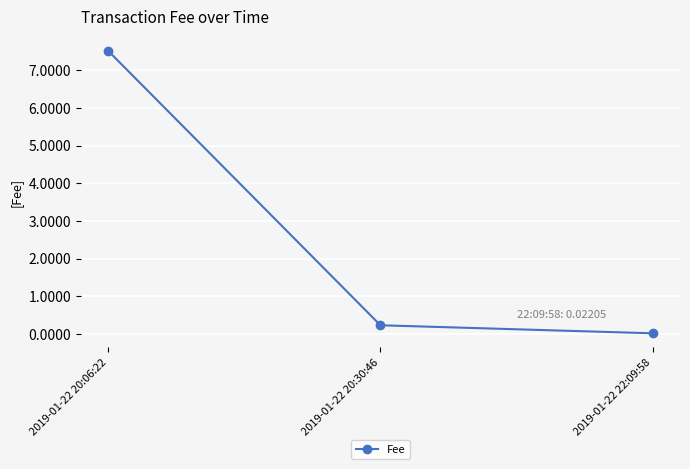

What is the difference between the values at 2019-01-22 20:06:22 and 2019-01-22 20:30:46?

7.3